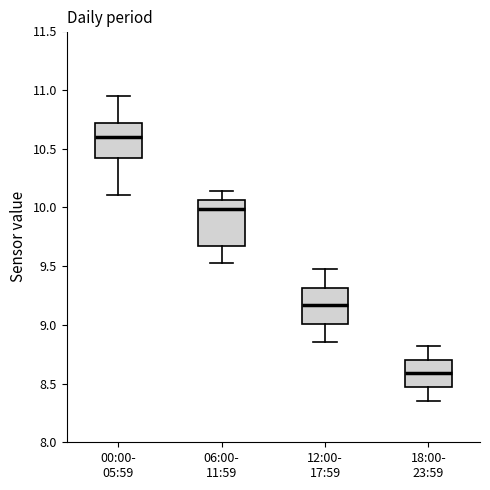

Reading left to right, transcribe this box plot: for each box, give where its median line is, the range the box spans, and where its two whiskers end, as read against the y-axis. The values are not printed on the chart, so give them approximately, as read against the axis.

00:00- 05:59: median 10.60, box 10.40 to 10.70, whiskers 10.10 to 10.95
06:00- 11:59: median 10.00, box 9.65 to 10.05, whiskers 9.55 to 10.15
12:00- 17:59: median 9.15, box 9.00 to 9.30, whiskers 8.85 to 9.50
18:00- 23:59: median 8.60, box 8.45 to 8.70, whiskers 8.35 to 8.80